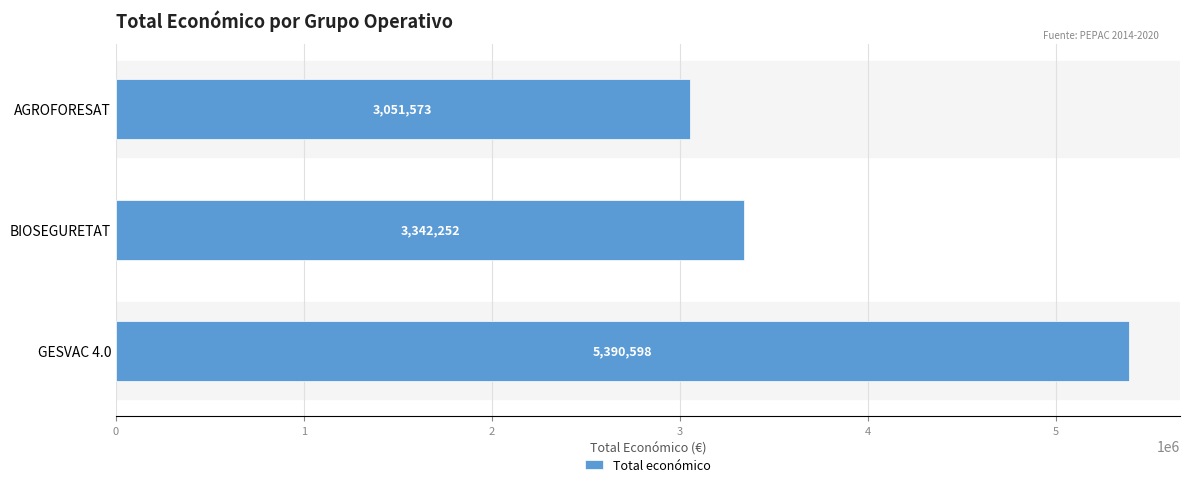

What is the change in value from GESVAC 4.0 to AGROFORESAT?

-2339025